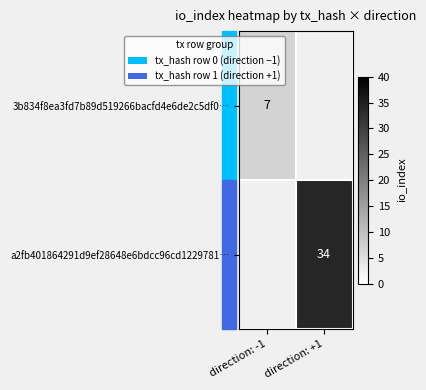

Count the number of data series in this chart.

2